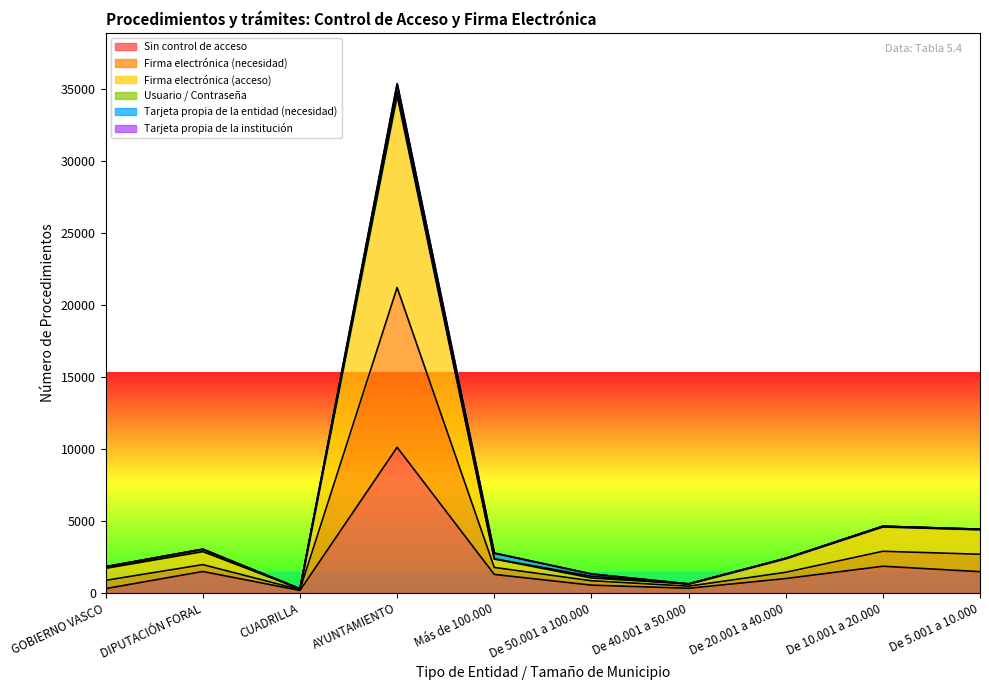

What is the sum of all Firma electrónica (acceso) values?

55534